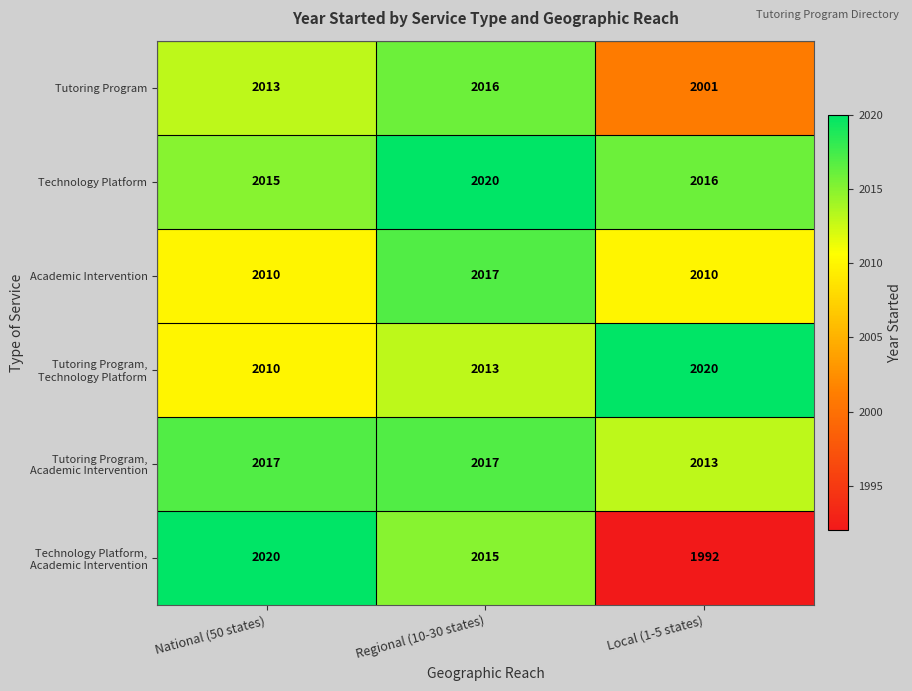

At Local (1-5 states), list the series in order from smallest to largest.

Technology Platform, Academic Intervention, Tutoring Program, Academic Intervention, Tutoring Program, Academic Intervention, Technology Platform, Tutoring Program, Technology Platform